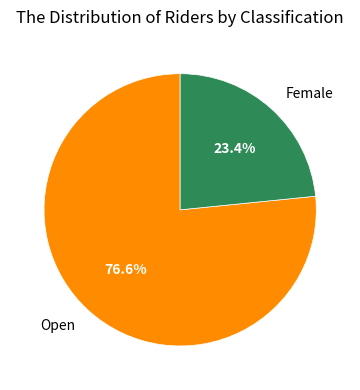

Is there a majority slice in this chart?

Yes